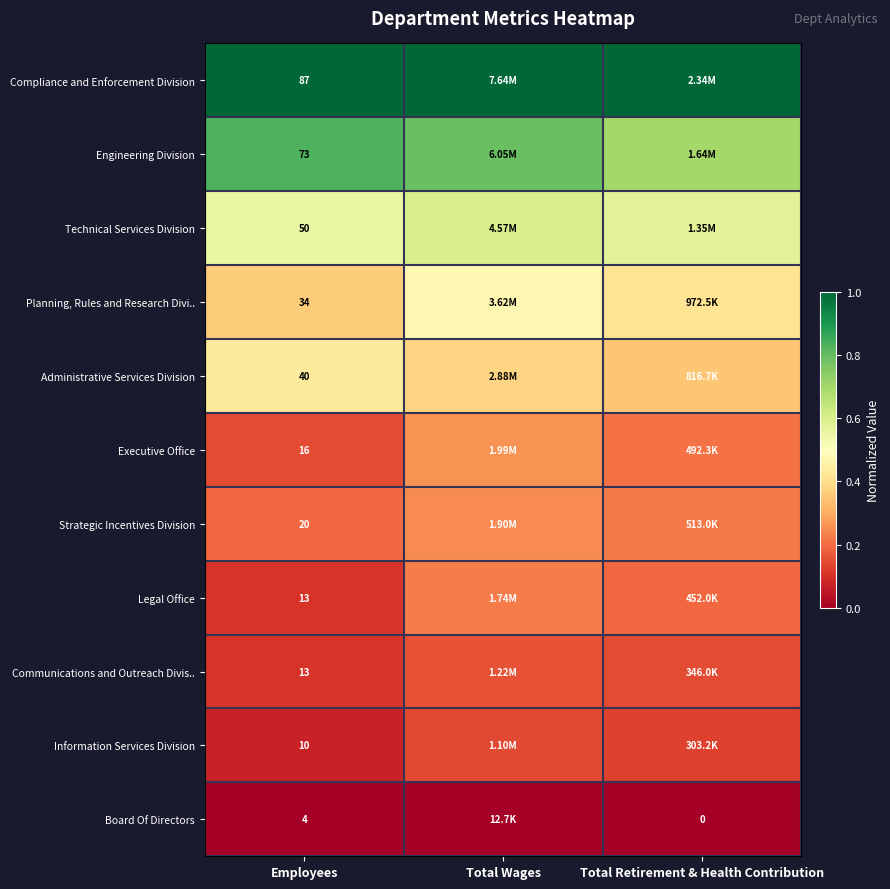

How many data points does each series have?

3